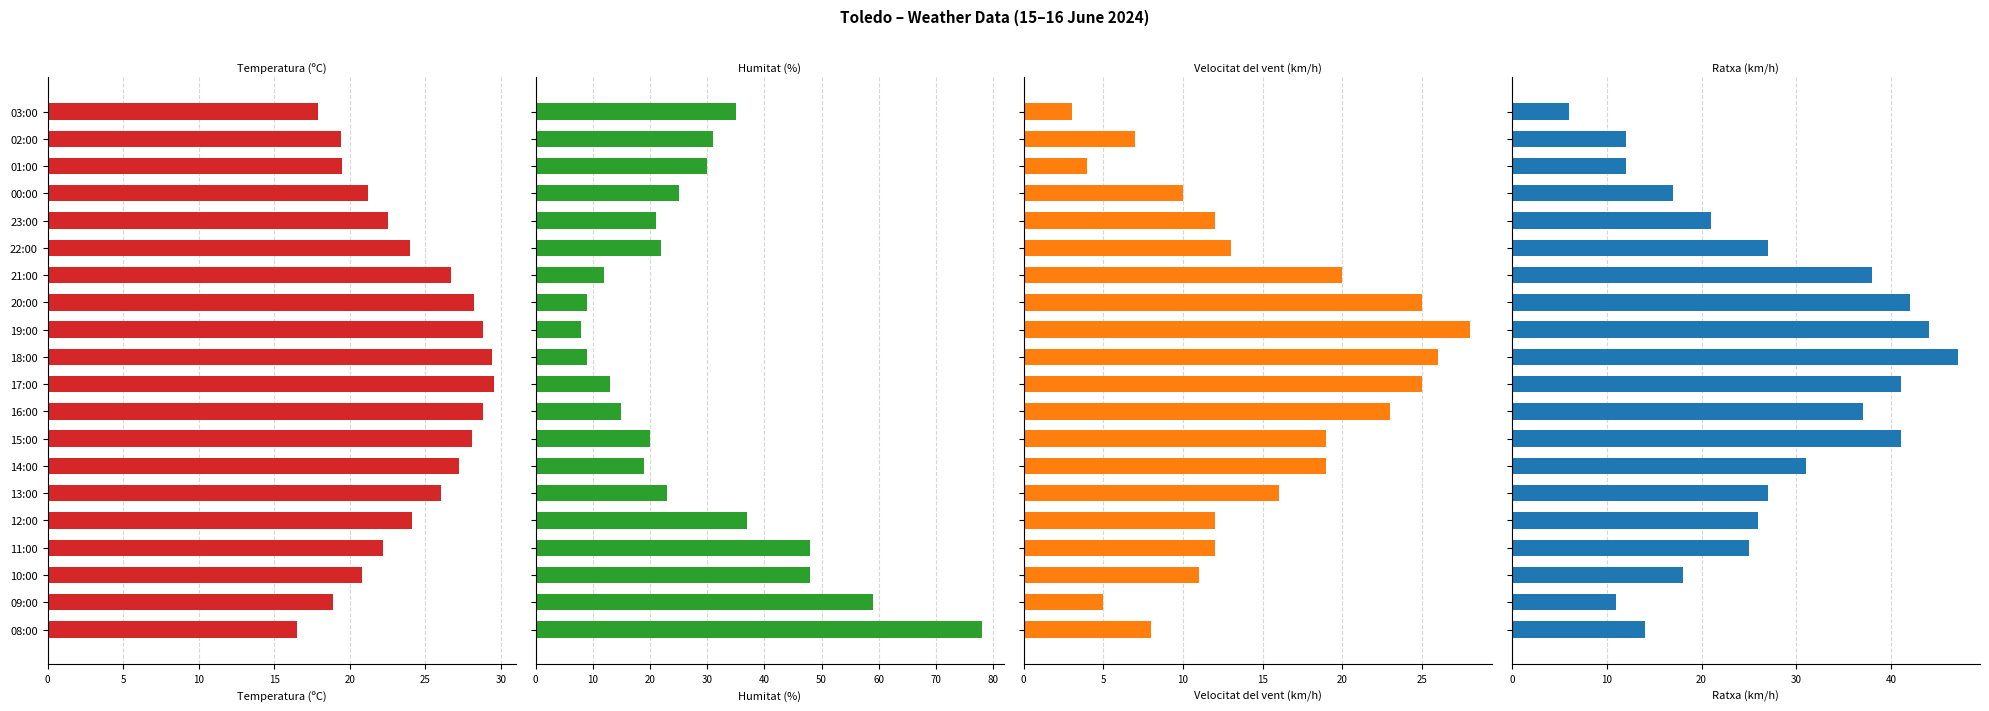

Rank the series by their maximum value, from highest to lowest.

Humitat (%), Ratxa (km/h), Temperatura (ºC), Velocitat del vent (km/h)